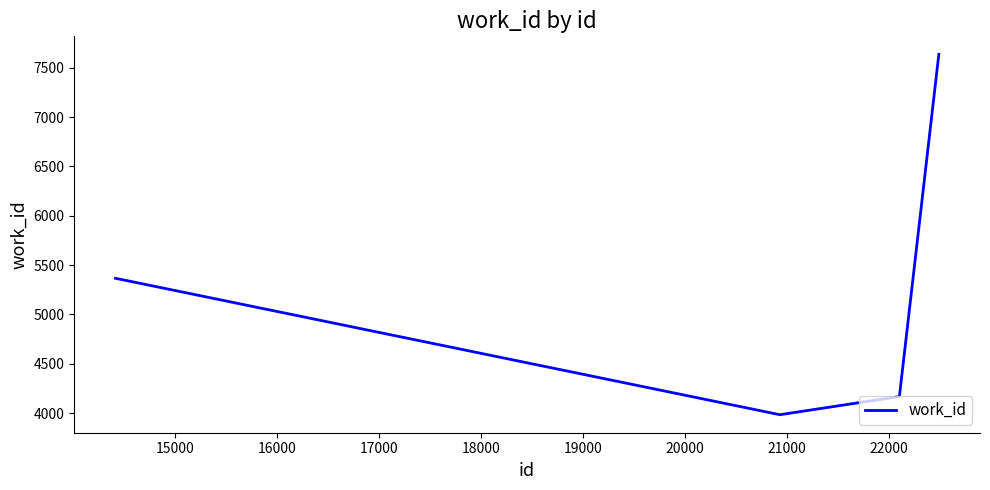

True or false: the data has more than 2 interior local peaks.

False